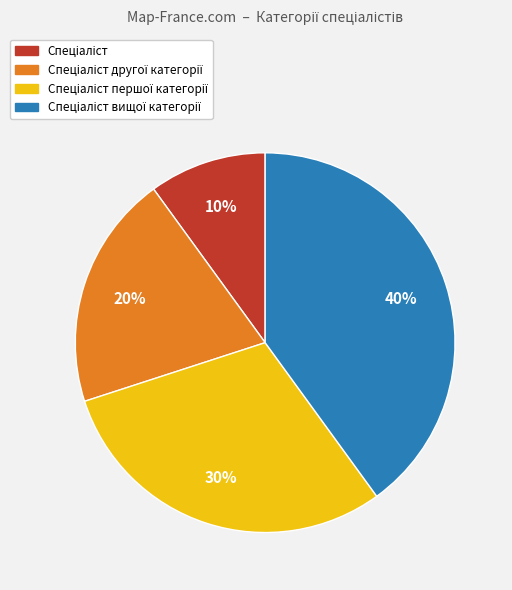

Does any single category account for the majority?

No